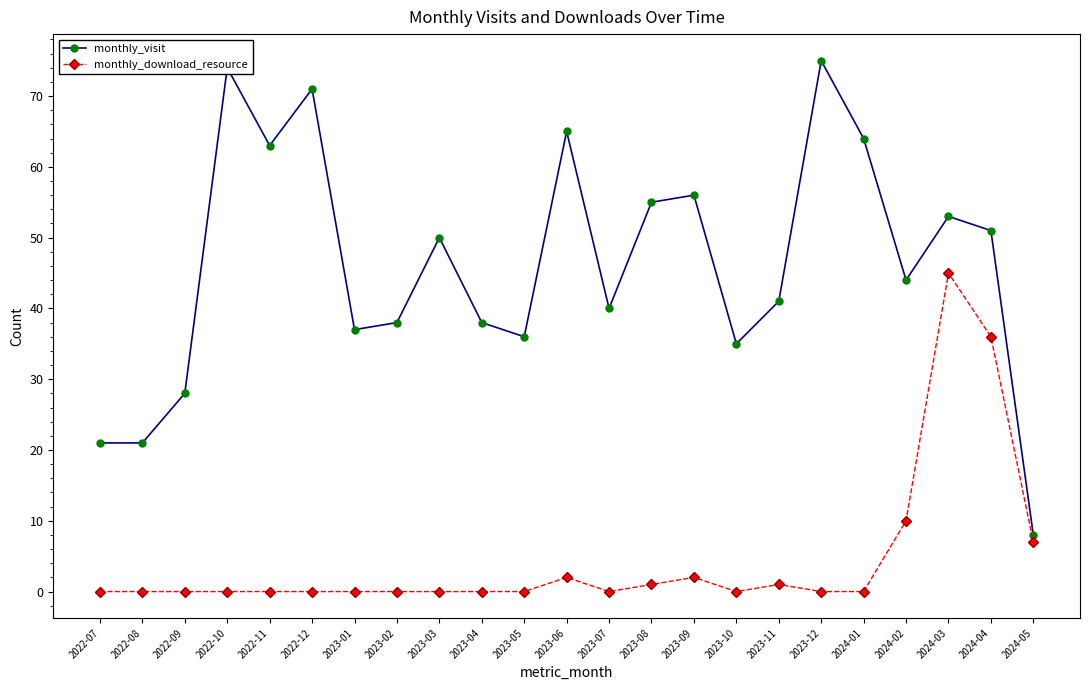

What are all the series names shown in the legend?

monthly_visit, monthly_download_resource